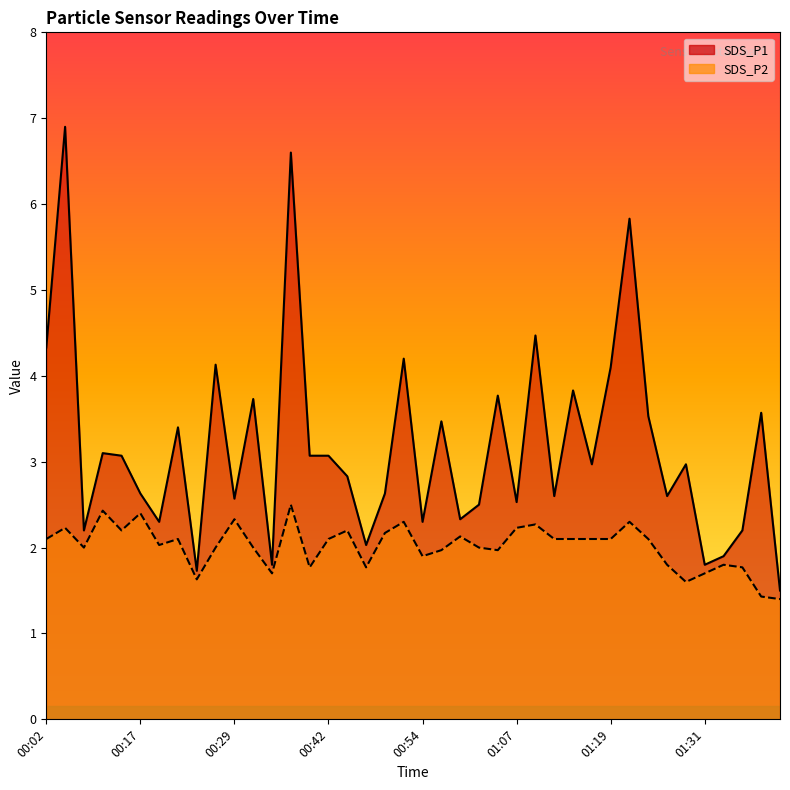

In SDS_P2, how many points are lower than both neighbors (excluding endpoints)?

10